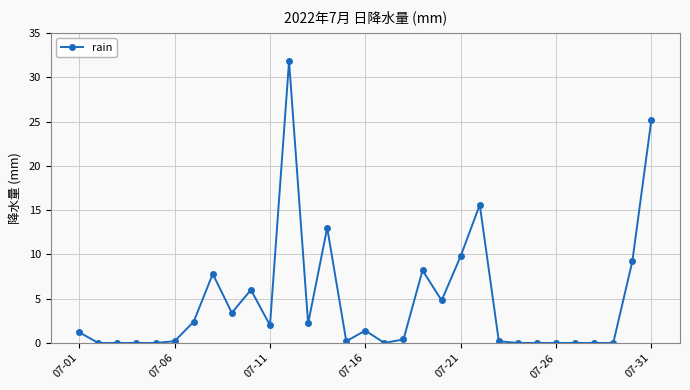

What is the maximum value shown in the chart?

31.8